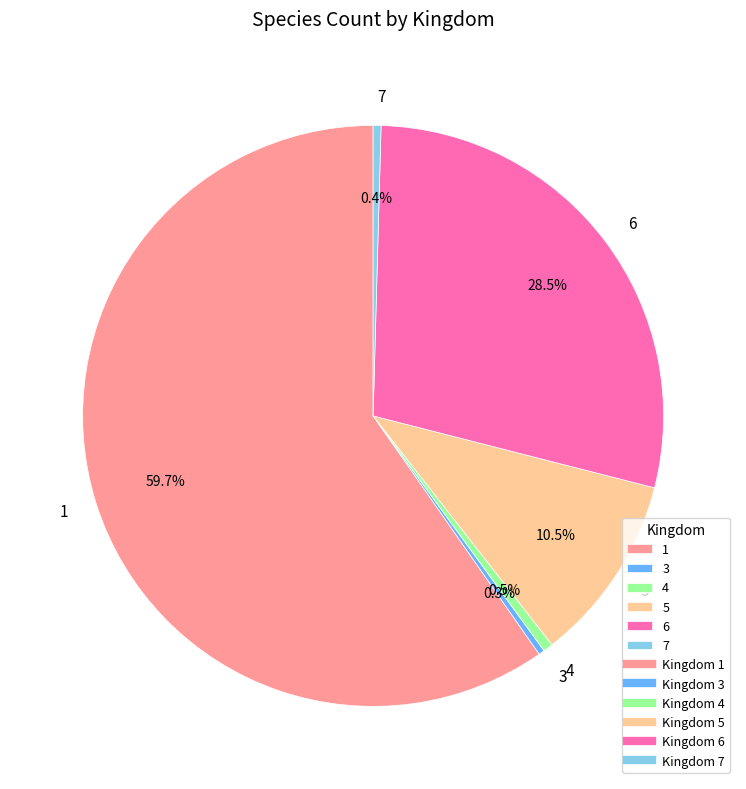

To the nearest percent, what is the combined percentage of 7 and 6?

29%